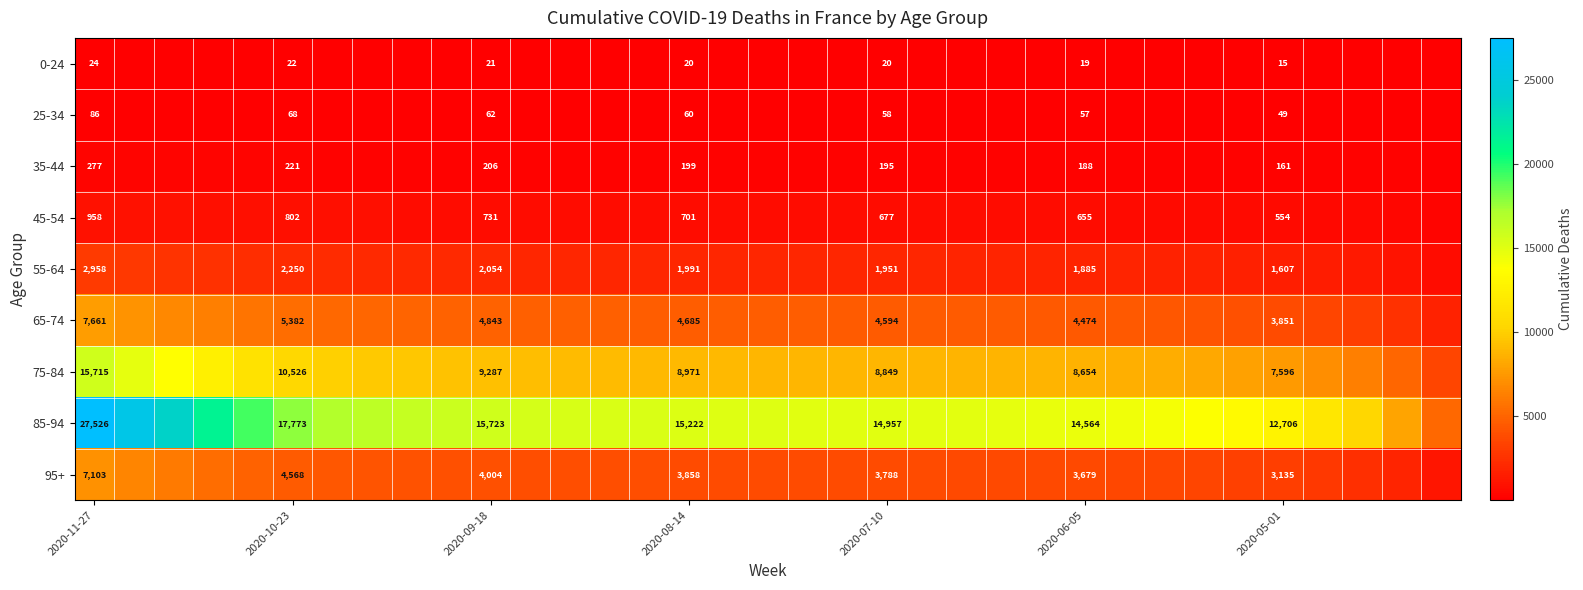

Is it true that 35-44 equals 57 at 2020-08-14?

False